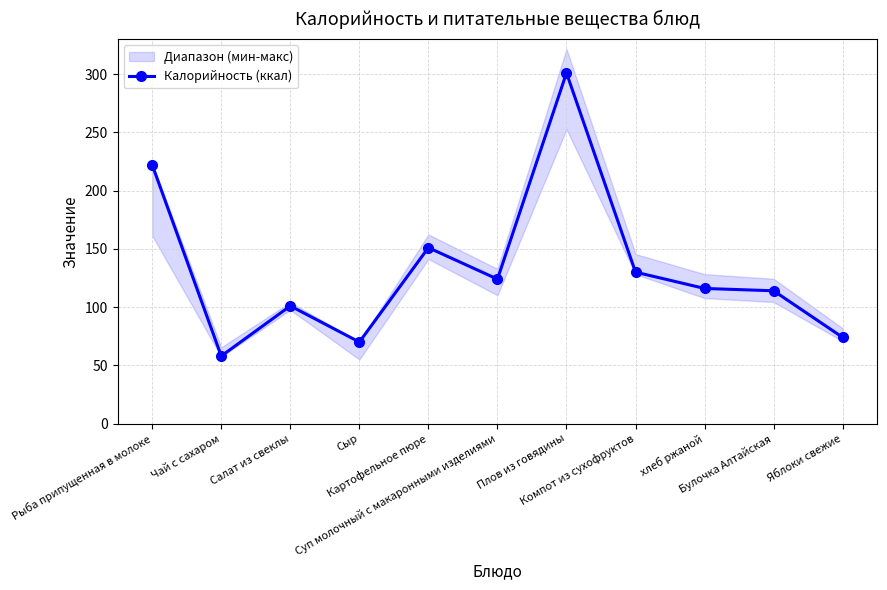

What is the maximum value shown in the chart?

301